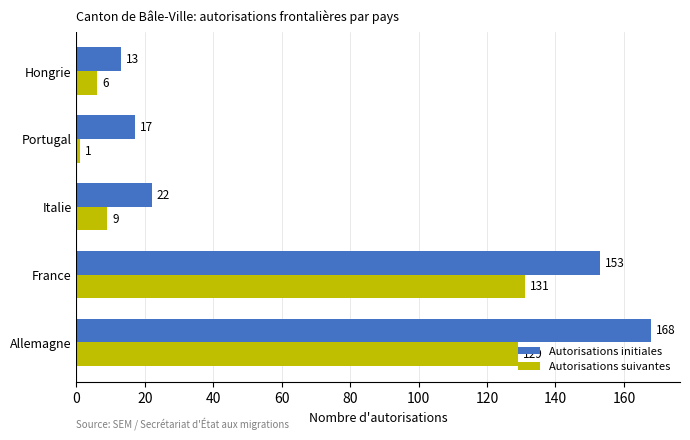

What is the approximate value of Autorisations suivantes at France, to the nearest 5?

130